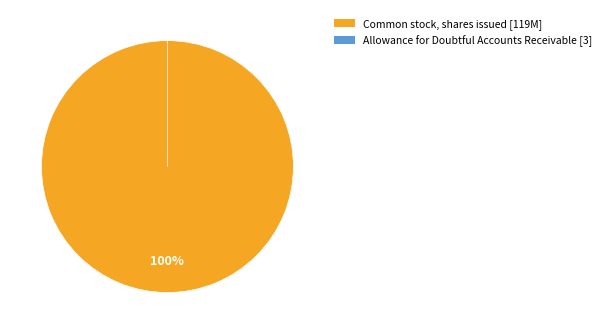

Which category has the smallest portion of the pie?

Allowance for Doubtful Accounts Receivable